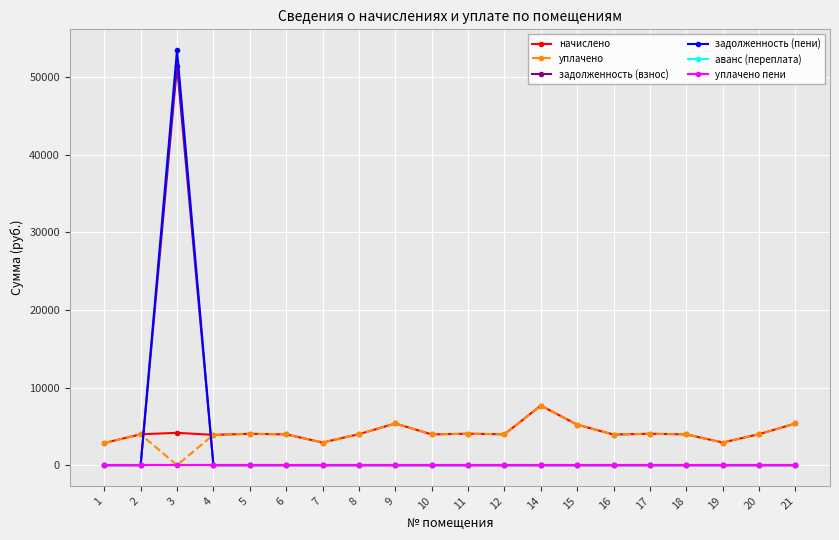

Is this an area chart (filled region under the line)?

No